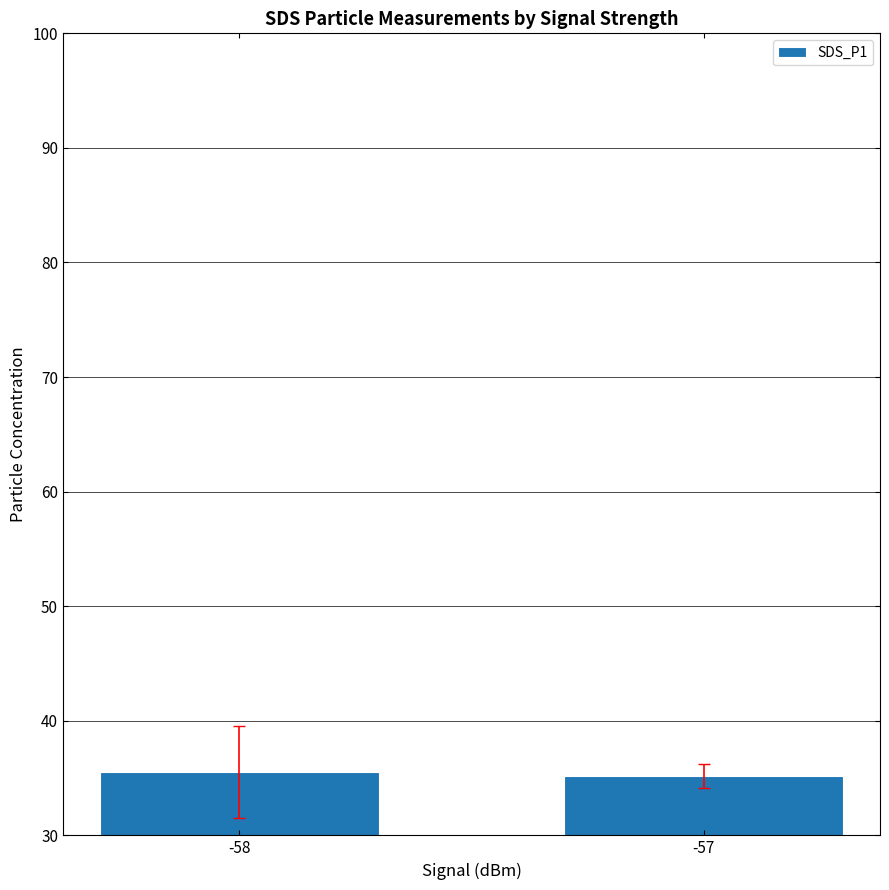

What is the difference between the maximum and minimum values?

0.4